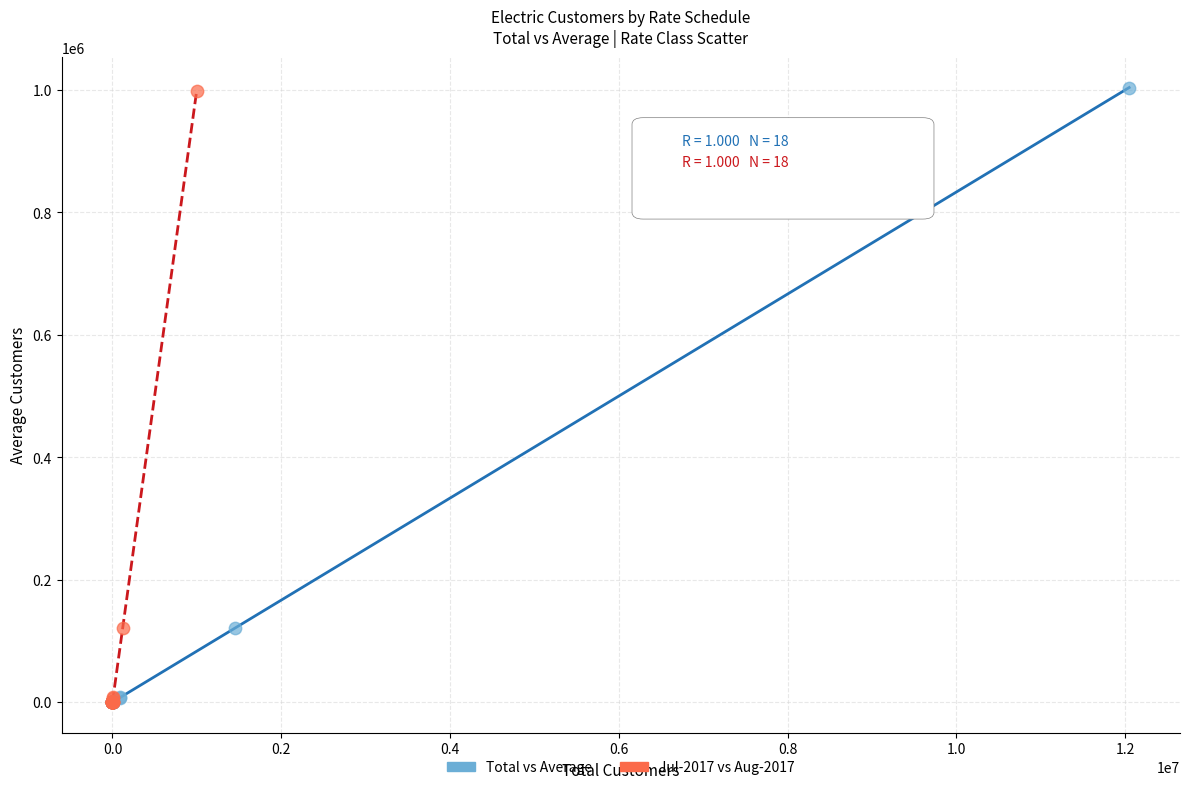

What are all the series names shown in the legend?

Total vs Average, Jul-2017 vs Aug-2017